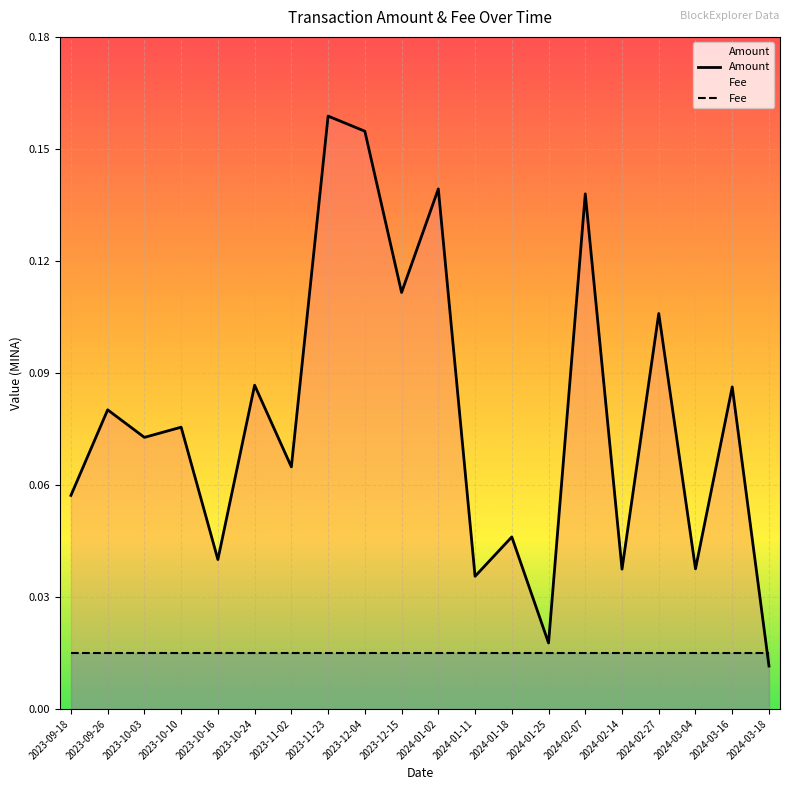

How many lines are shown in the chart?

2